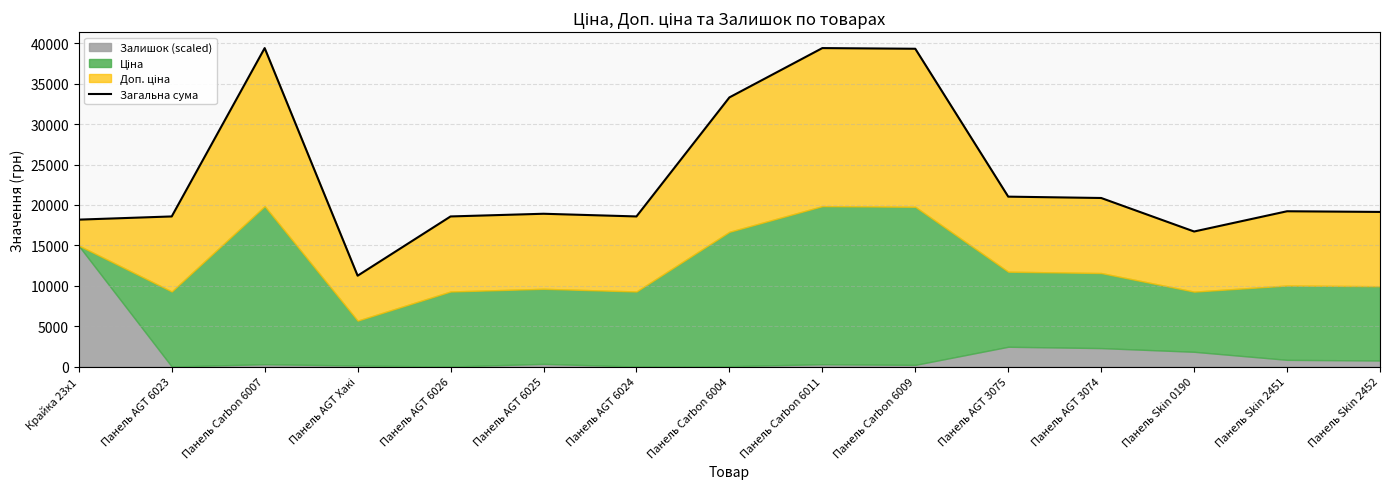

The value at Крайка 23x1 is 18186.3. True or false?

True